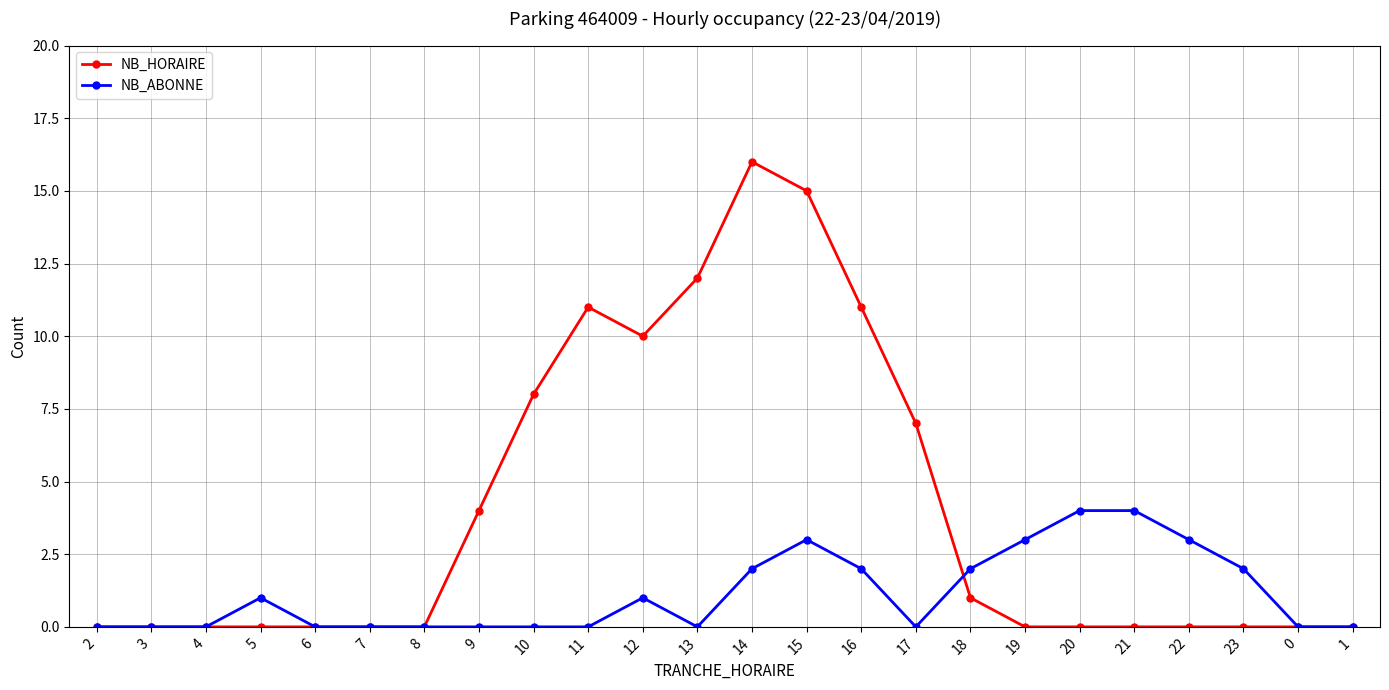

What are all the series names shown in the legend?

NB_HORAIRE, NB_ABONNE